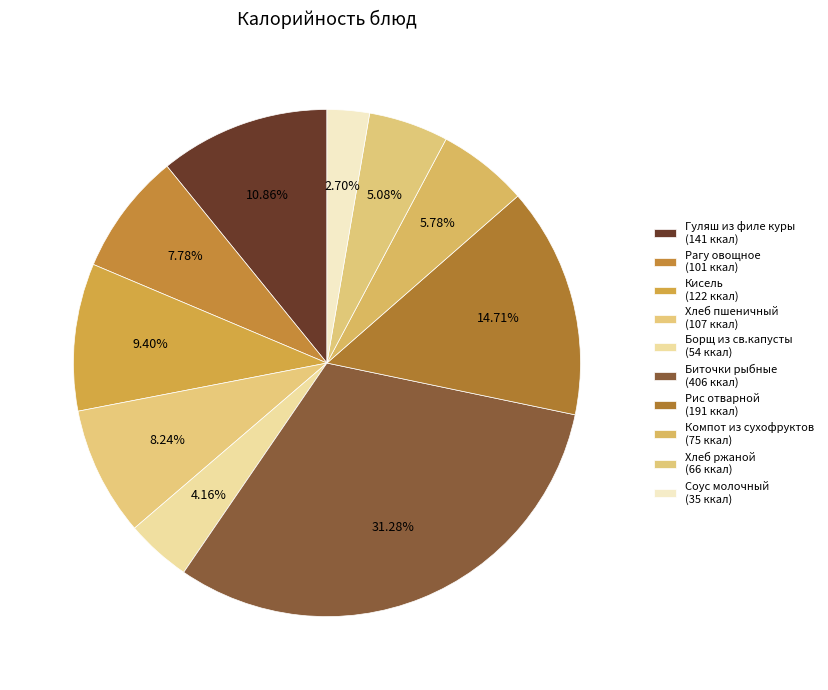

To the nearest percent, what is the difference between the largest and smallest slice percentages?

29%